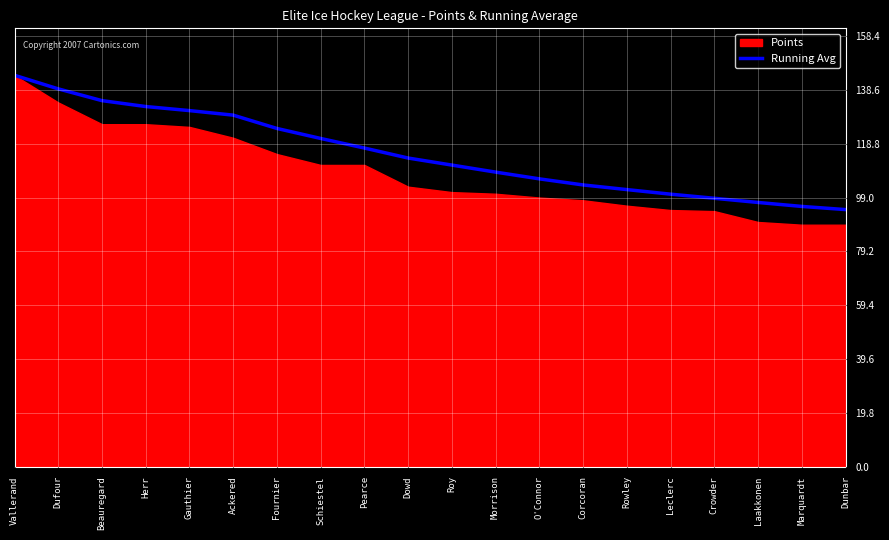

What is the label of the 2nd point from the right?

Marquardt